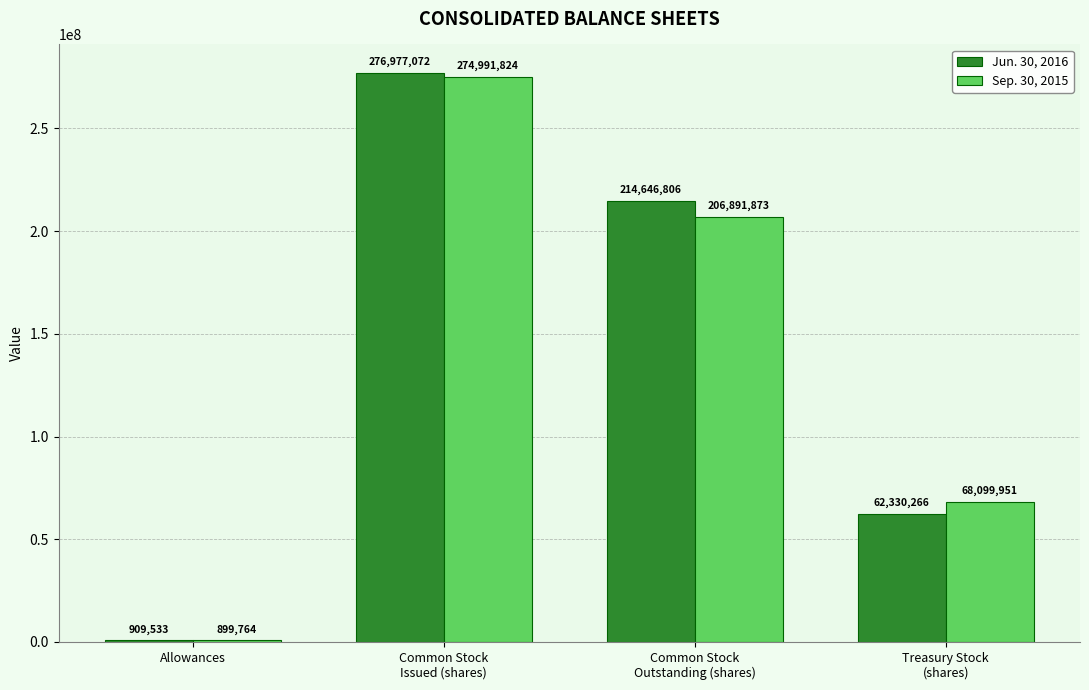

Rank the categories by Sep. 30, 2015 value from highest to lowest.

Common Stock
Issued (shares), Common Stock
Outstanding (shares), Treasury Stock
(shares), Allowances